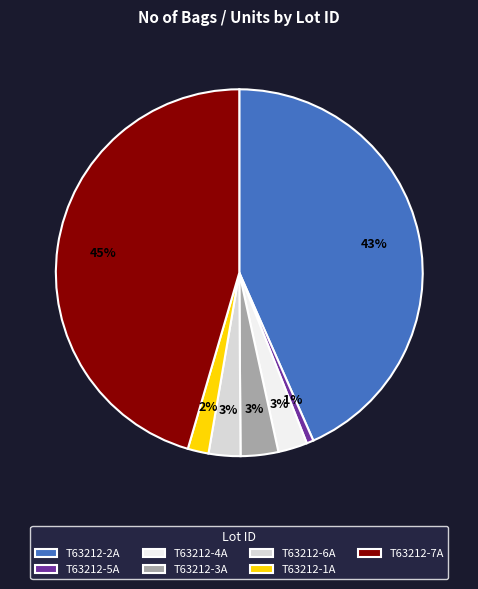

Is there any slice that represents more than half of the pie?

No